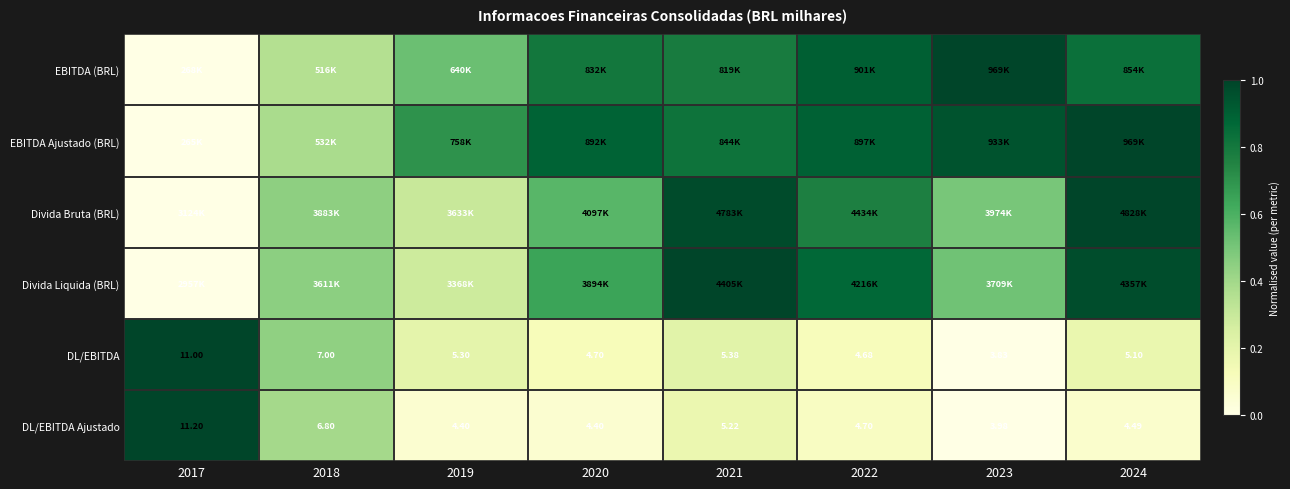

How many data points in DL/EBITDA Ajustado are less than 4?

1